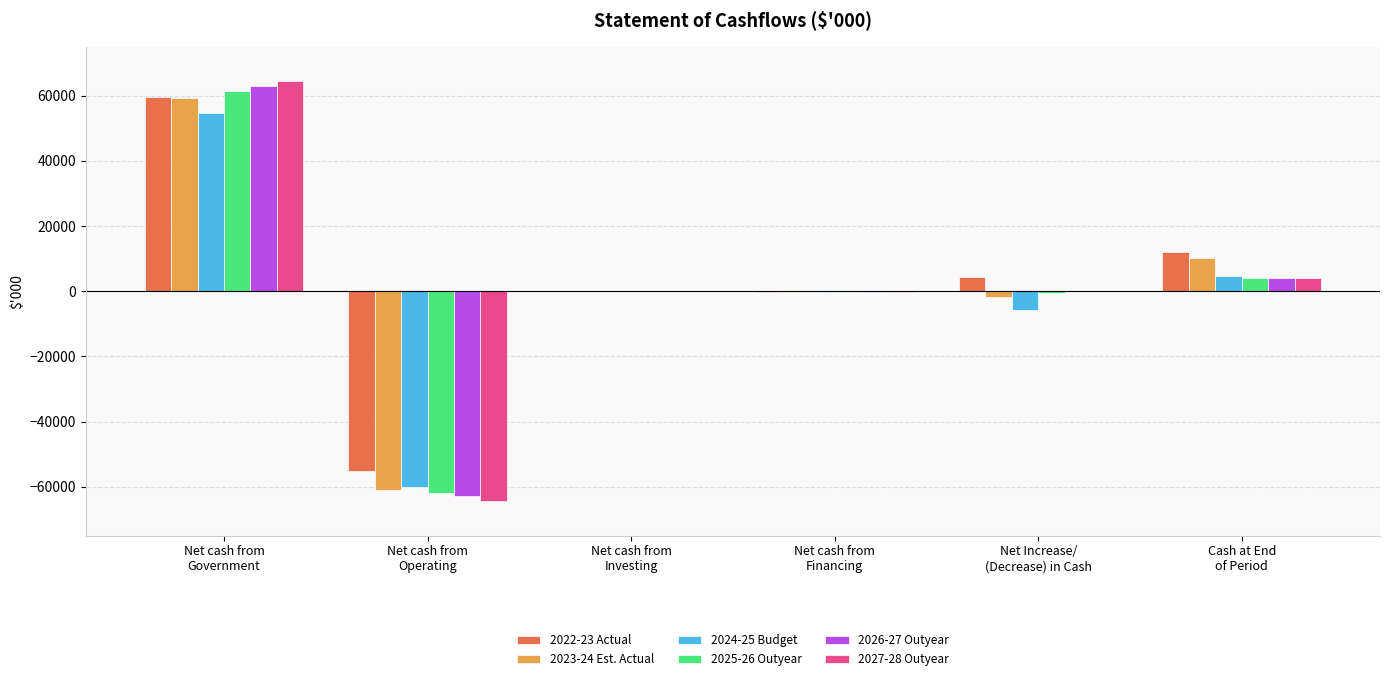

Is the value of 2024-25 Budget at Cash at End
of Period greater than the value of 2025-26 Outyear at Net cash from
Operating?

Yes